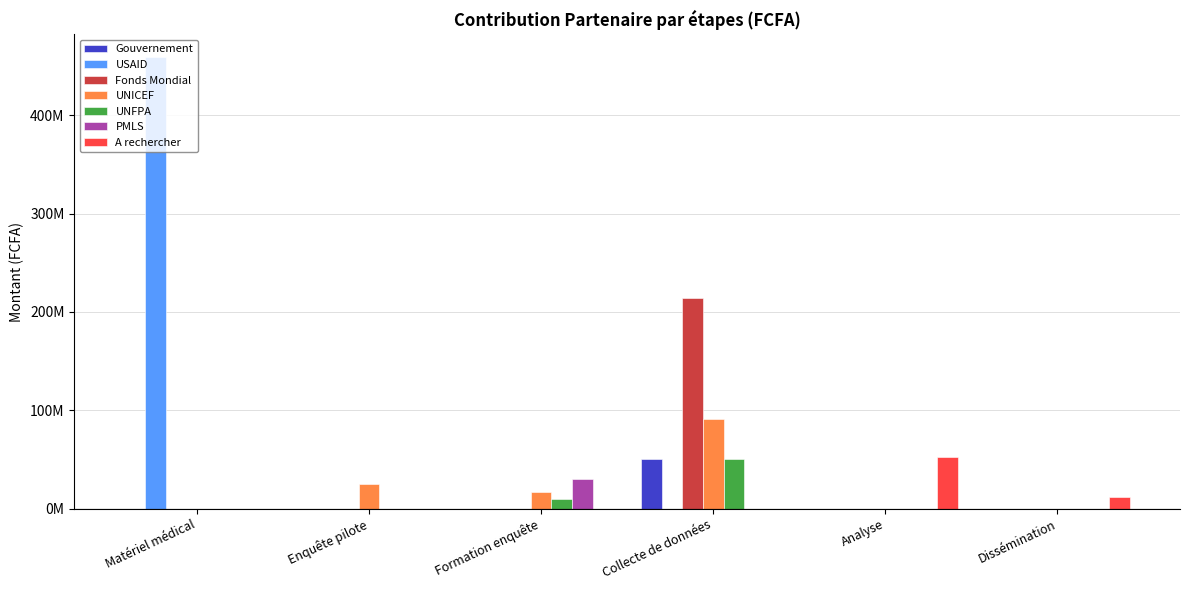

Does the chart contain stacked bars?

No